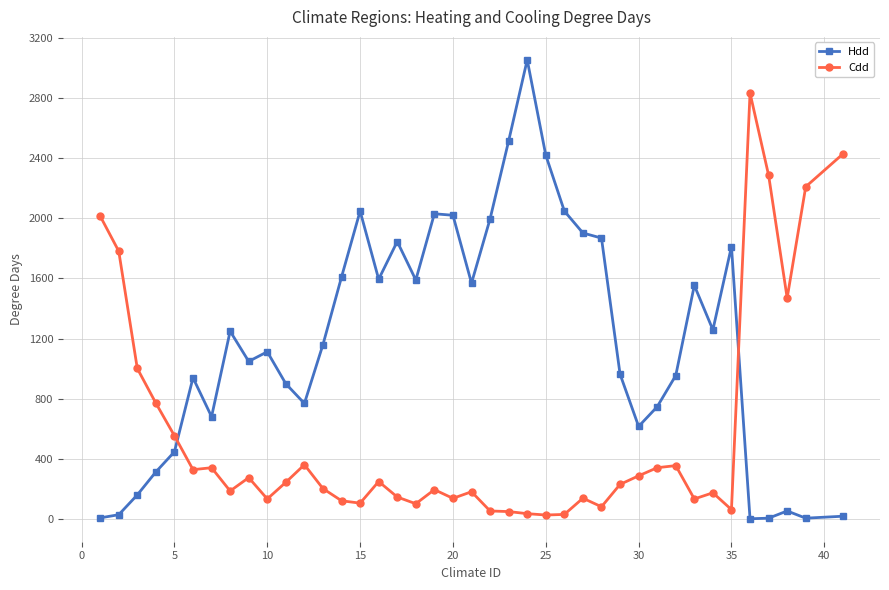

What is the highest value of the Hdd series?

3056